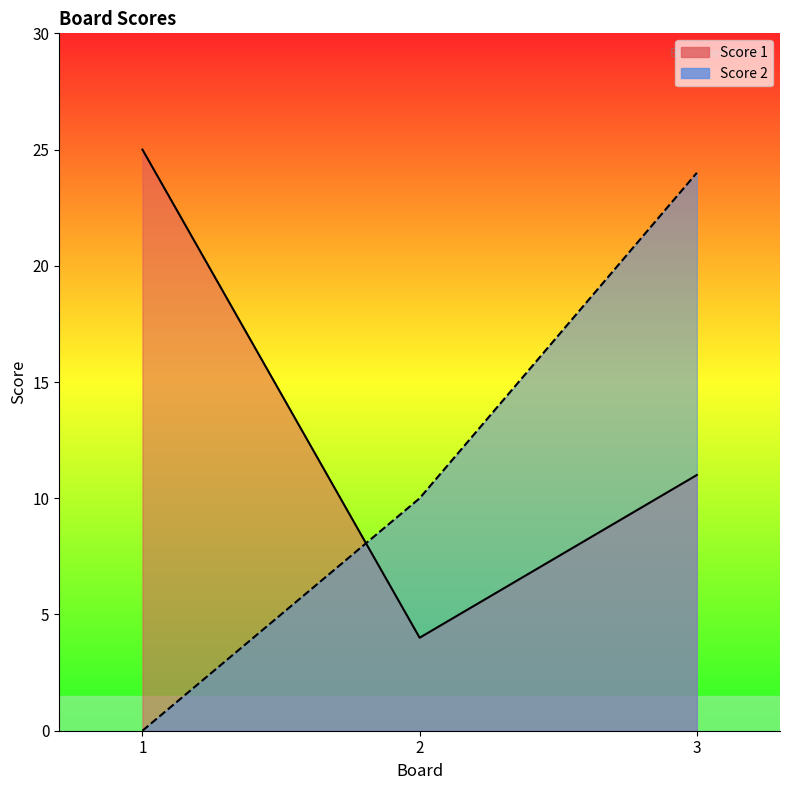

Which category has the lowest value in the Score 2 series?

1